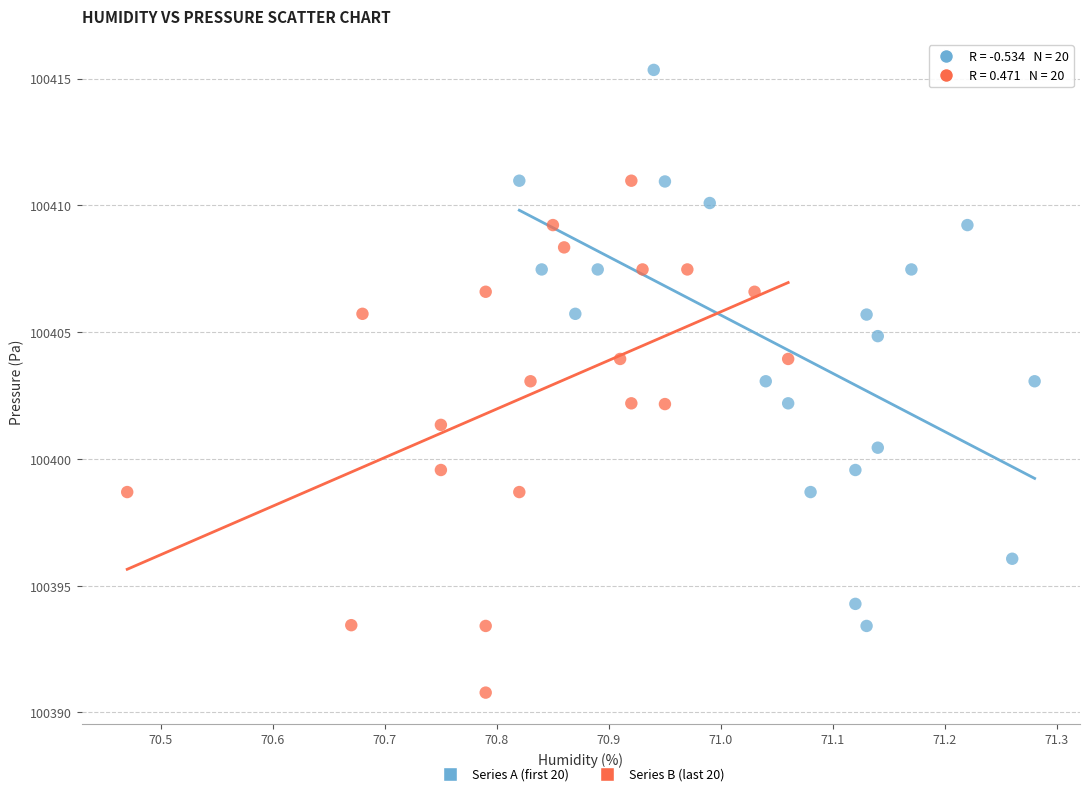

Which series reaches the minimum Y coordinate?

Series B (last 20)